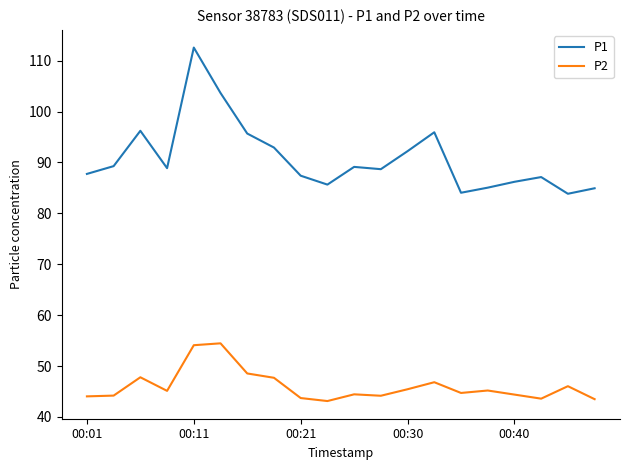

Which series has the largest range (max minus min)?

P1